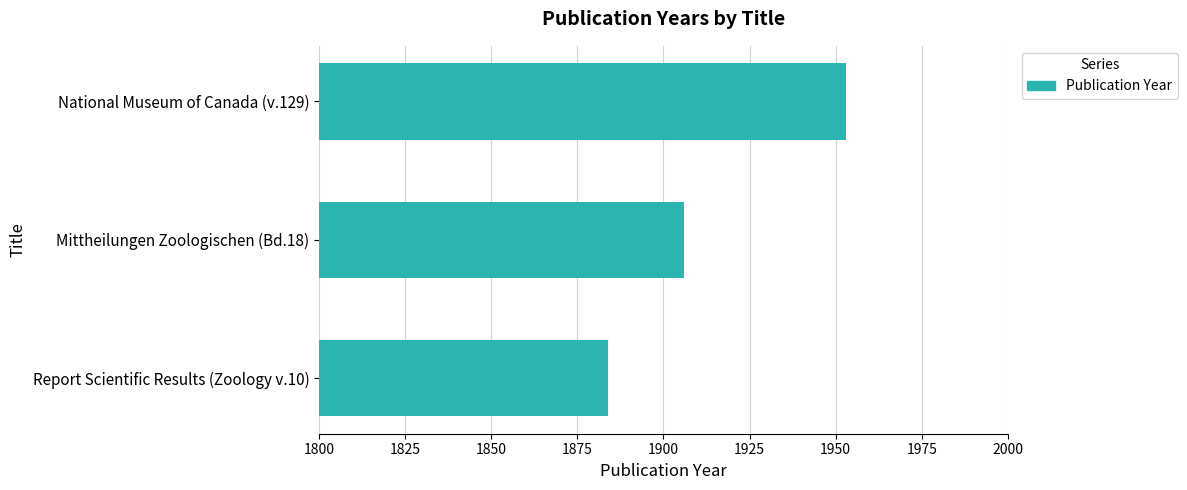

How many bars are there in total?

3